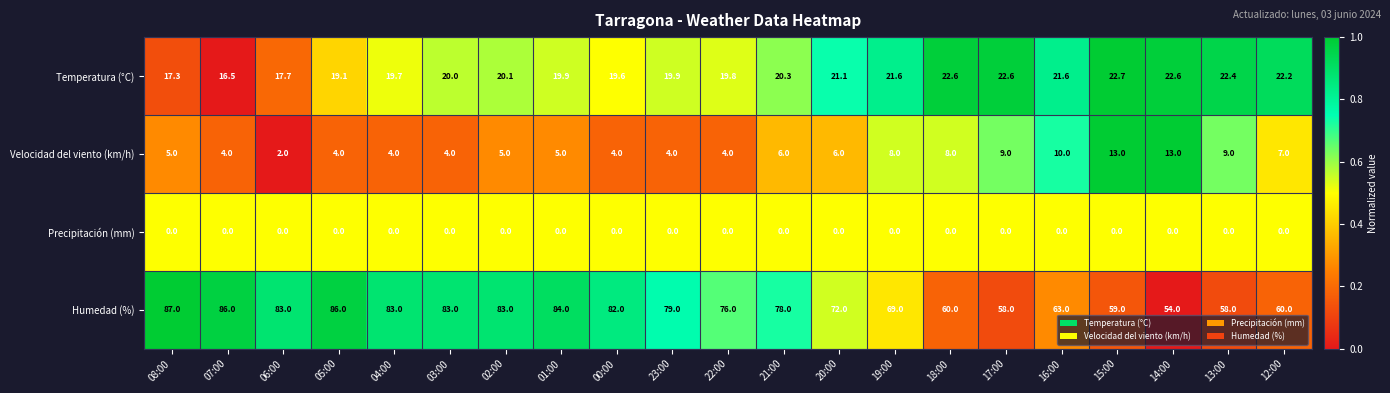

The Temperatura (°C) series shows 25.1 at 05:00. True or false?

False